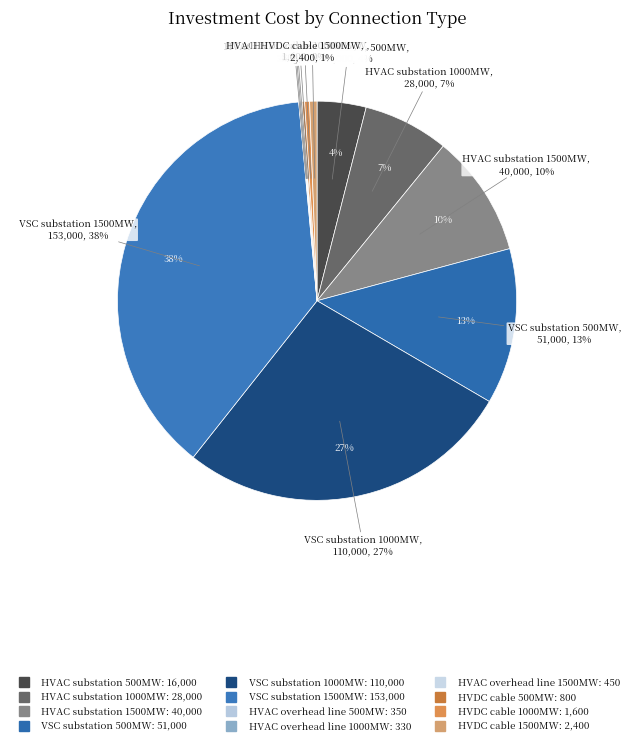

Which slice is the smallest?

HVAC overhead line 1000MW